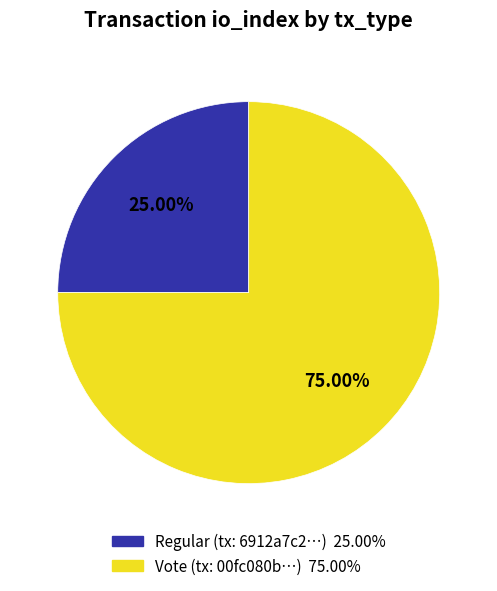

To the nearest percent, what is the difference between the largest and smallest slice percentages?

50%